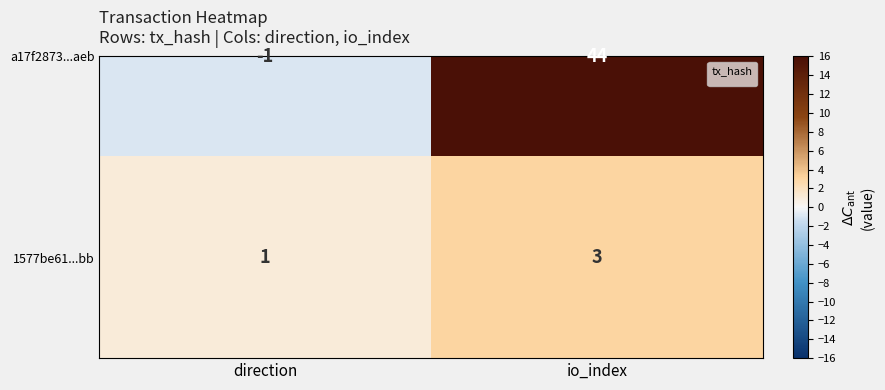

The chart shows a value of 2 at io_index. True or false?

False